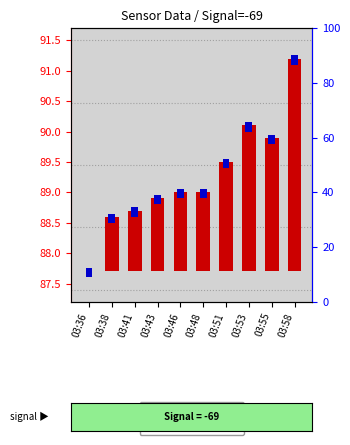

List the labels in order of value, largest first.

03:58, 03:53, 03:55, 03:51, 03:46, 03:48, 03:43, 03:41, 03:38, 03:36